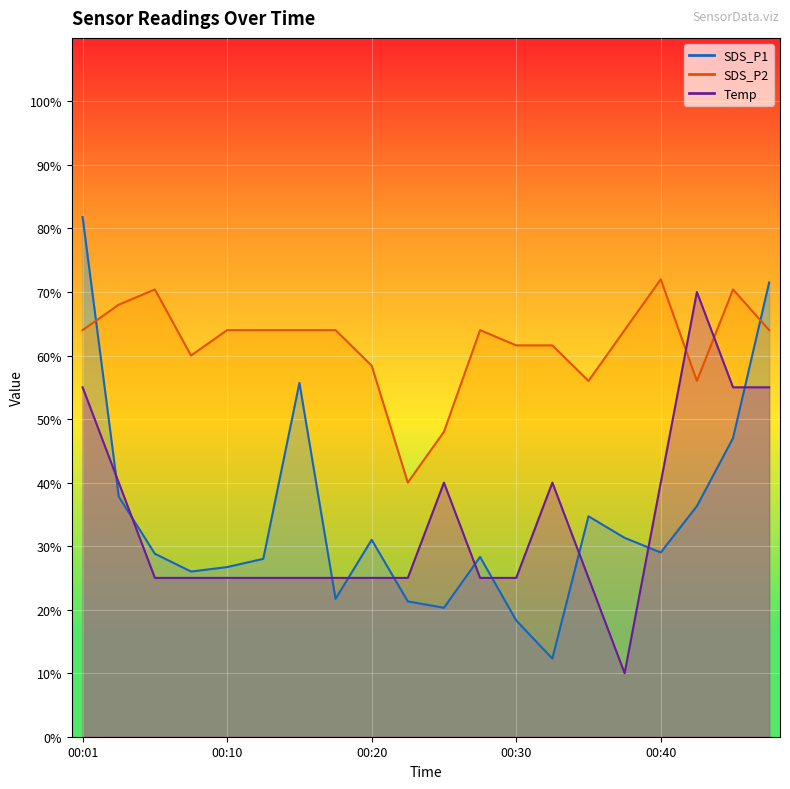

The value of SDS_P1 at 00:30 is 28.7. True or false?

False